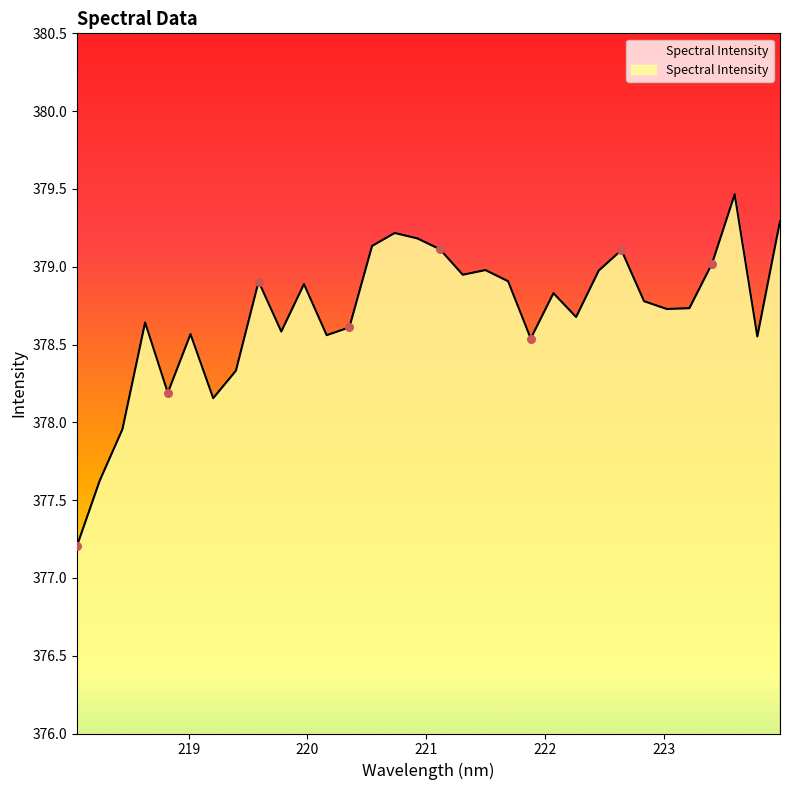

What is the greatest value displayed?

379.5